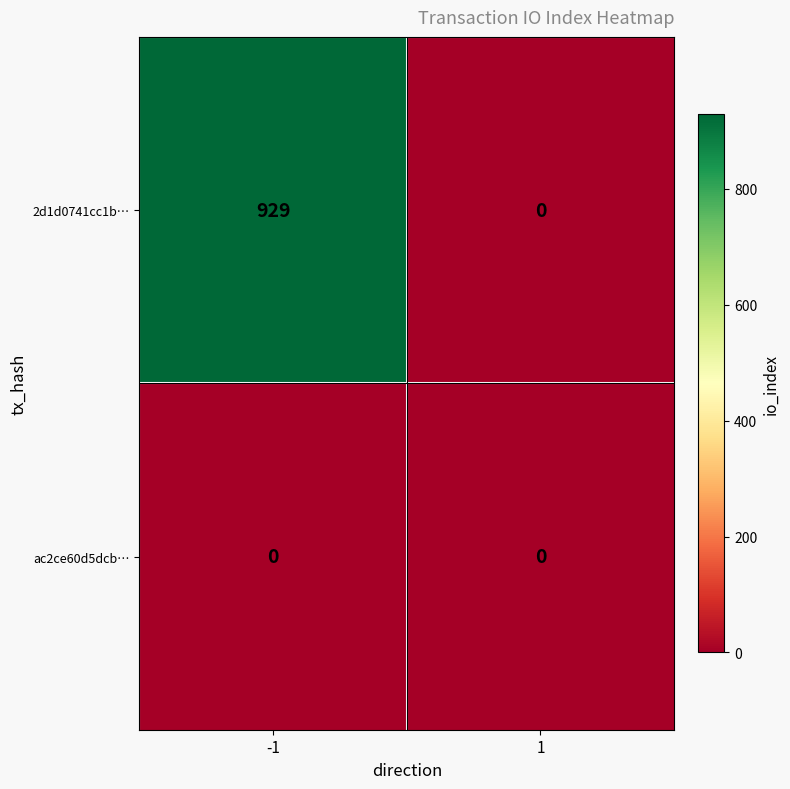

What is the difference between the 2d1d0741cc1b… values at 1 and -1?

929